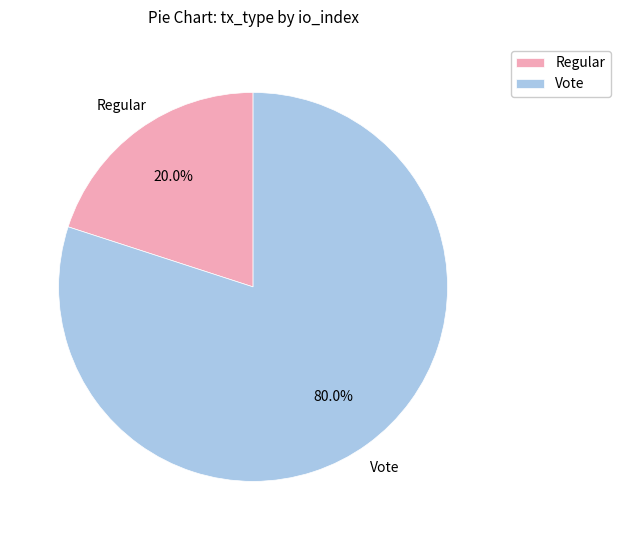

Does any single category account for the majority?

Yes